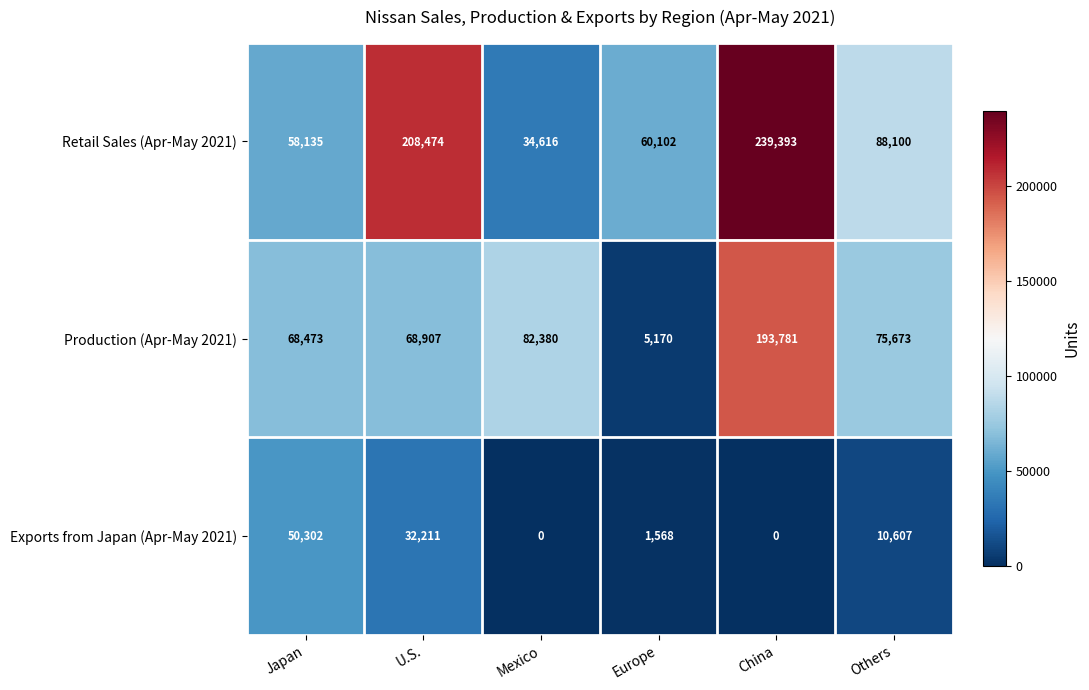

How many data points in Exports from Japan (Apr-May 2021) are less than 10607?

3